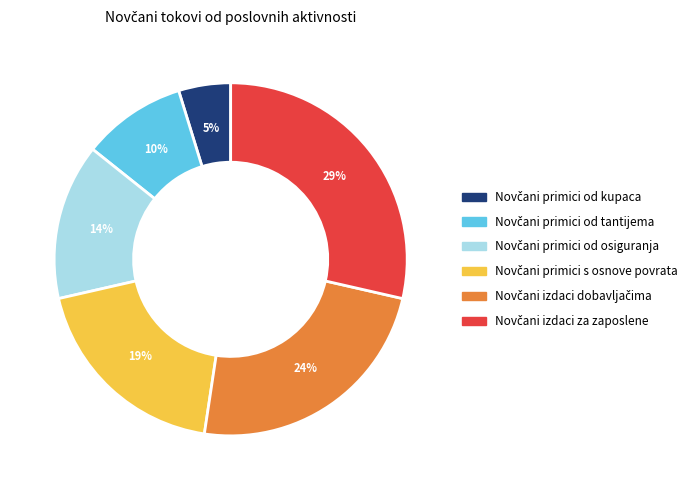

To the nearest percent, what is the difference between the largest and smallest slice percentages?

24%